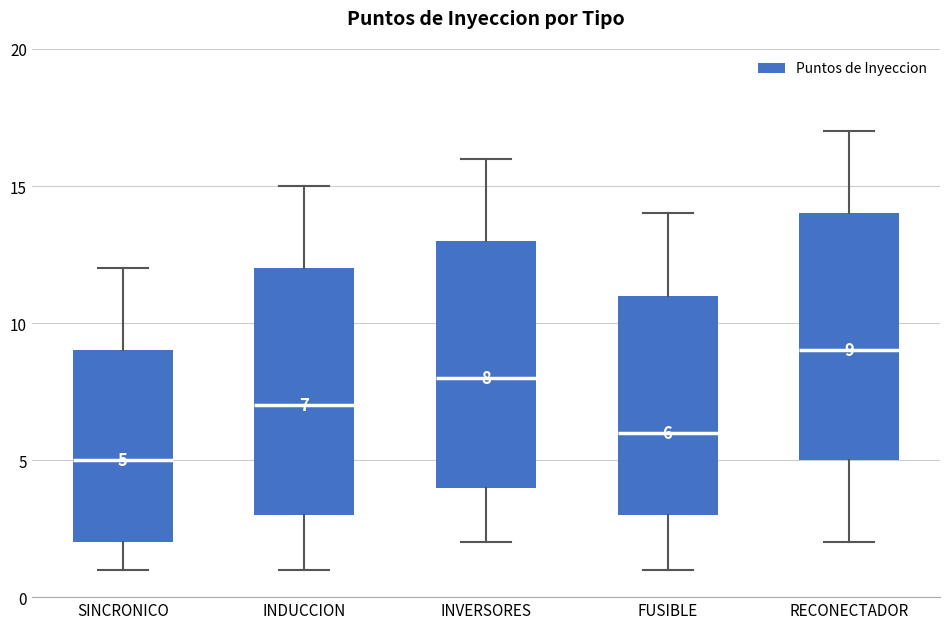

Which box has the highest median line?

RECONECTADOR